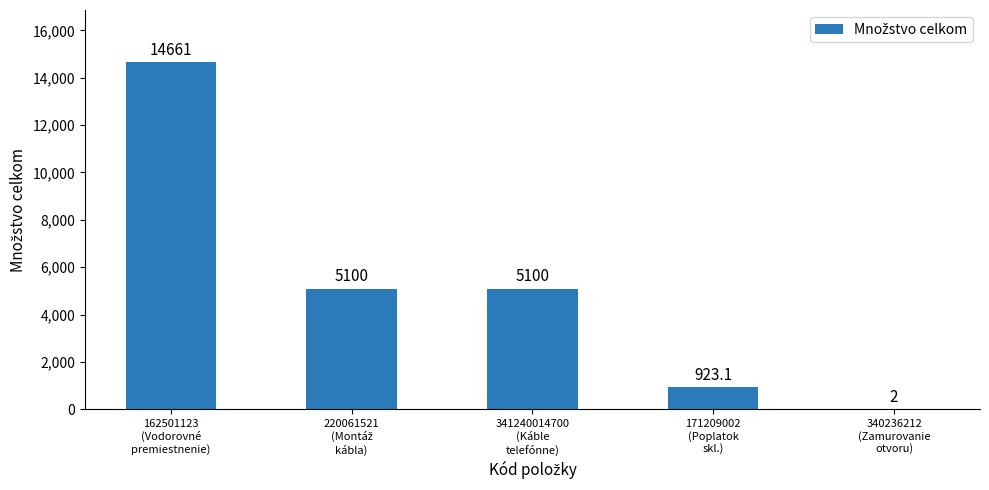

What is the greatest value displayed?

14661.0